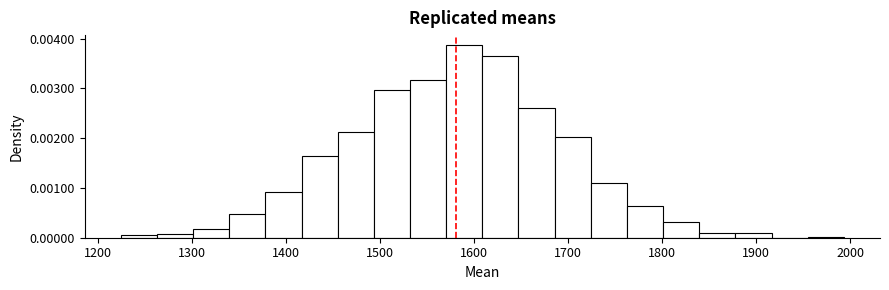

Around what value on the x-axis is the tallest bar? Give the approximate position of its centre, as read against the axis.

1590